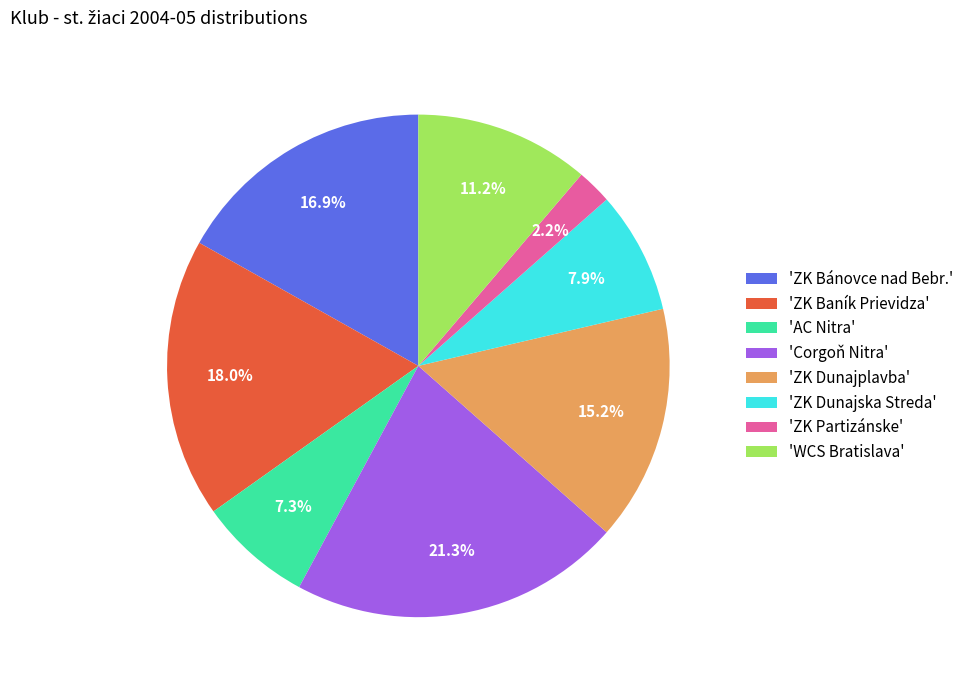

How many slices are in this pie chart?

8